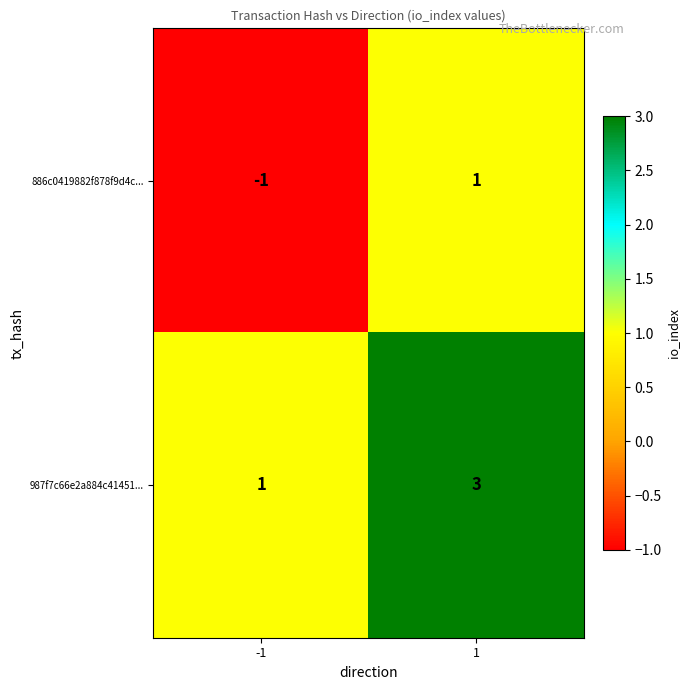

How many values in the 886c0419882f878f9d4c... series are below 1?

1